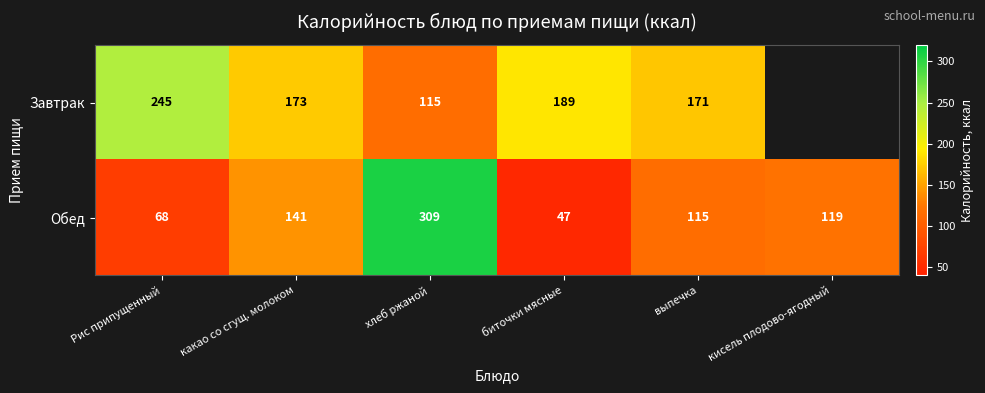

At какао со сгущ. молоком, list the series in order from smallest to largest.

Обед, Завтрак